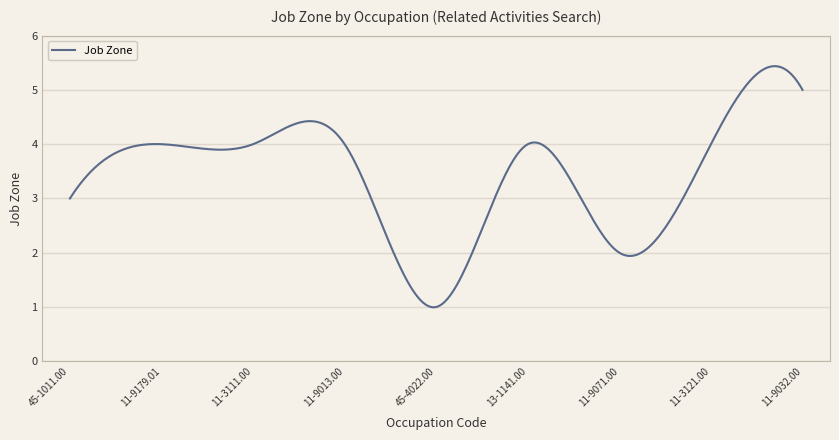

What is the maximum value shown in the chart?

5.4